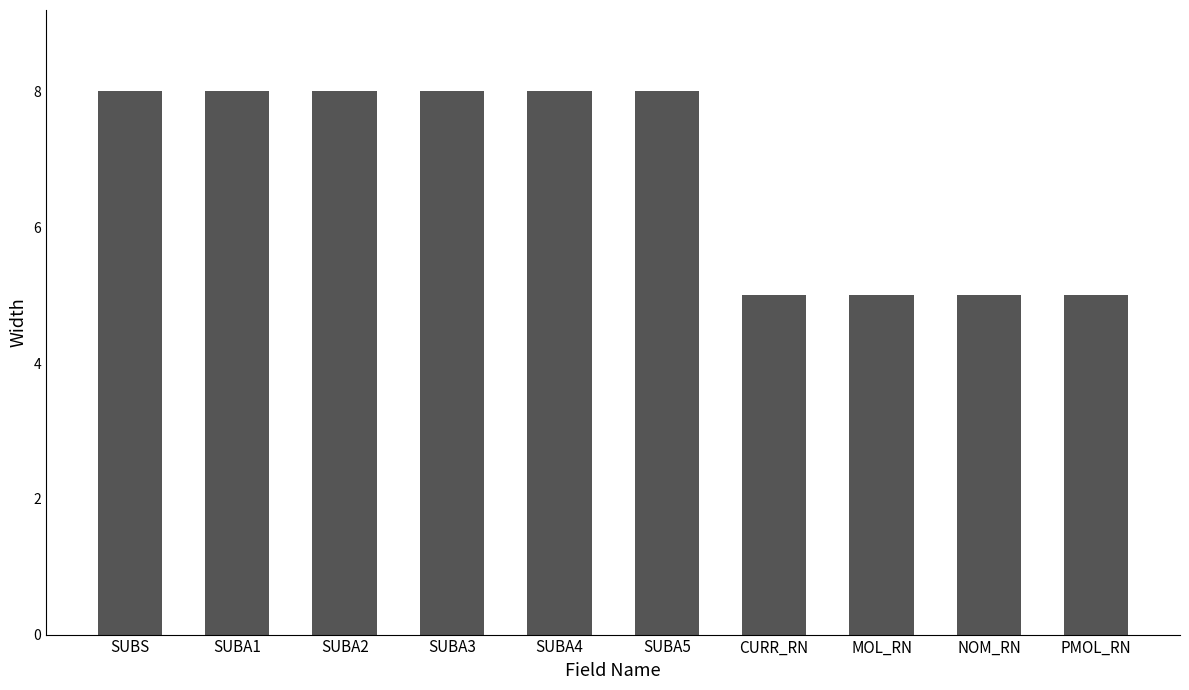

What is the maximum value shown in the chart?

8